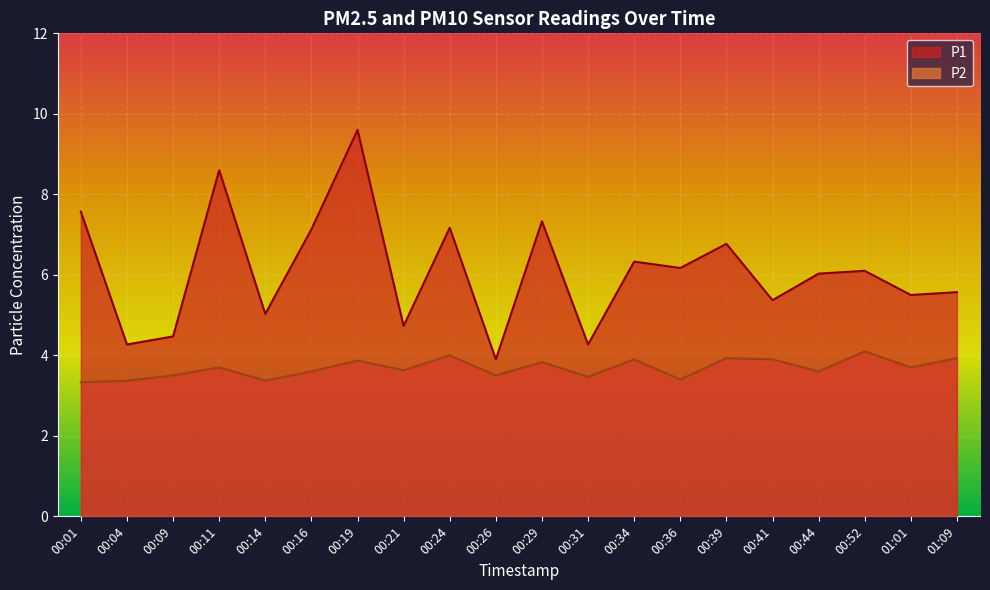

What is the maximum value for P1?

9.6